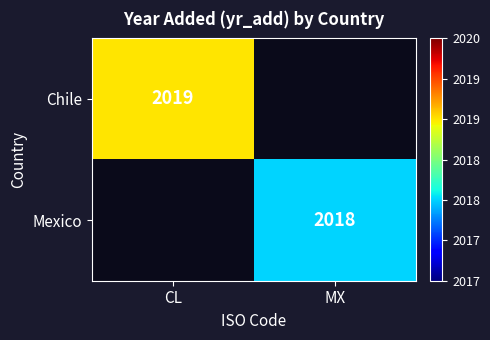

The value of Chile at CL is 3518. True or false?

False